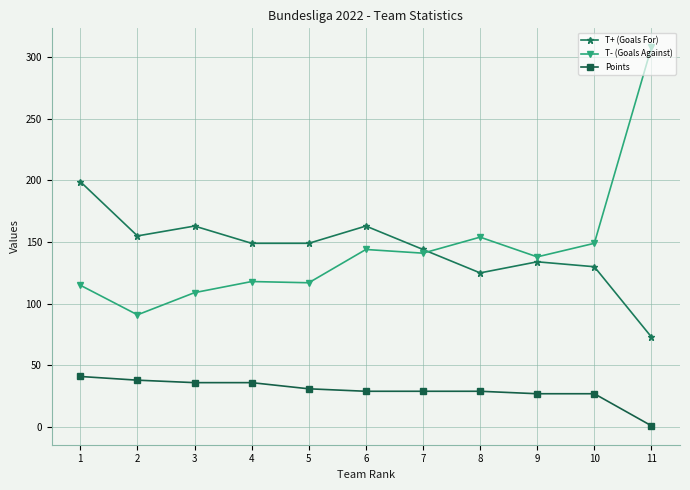

What is the highest value of the T+ (Goals For) series?

199